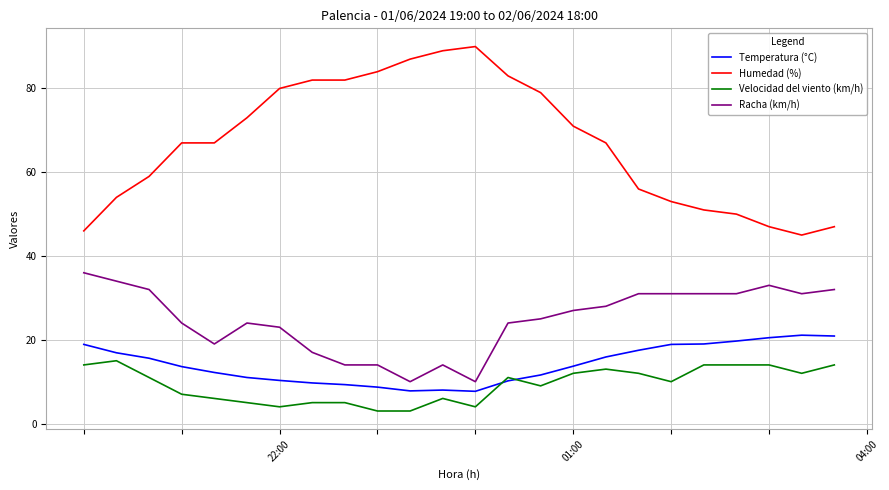

True or false: Velocidad del viento (km/h) and Racha (km/h) cross at least once.

False